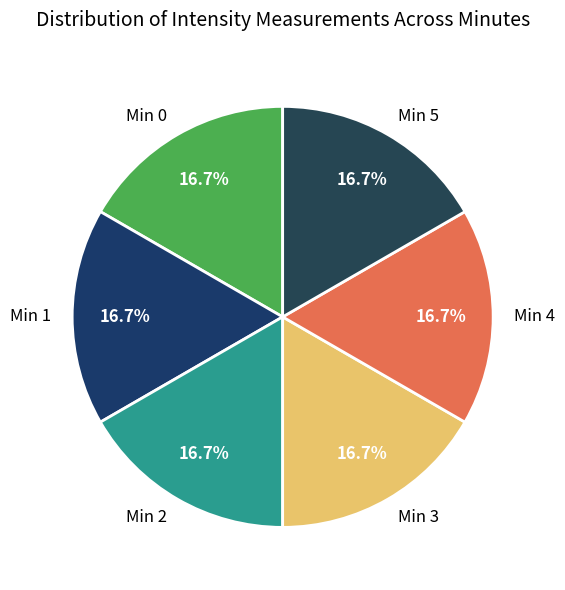

Approximately how many times larger is the value at Min 1 compared to Min 4?

1.0